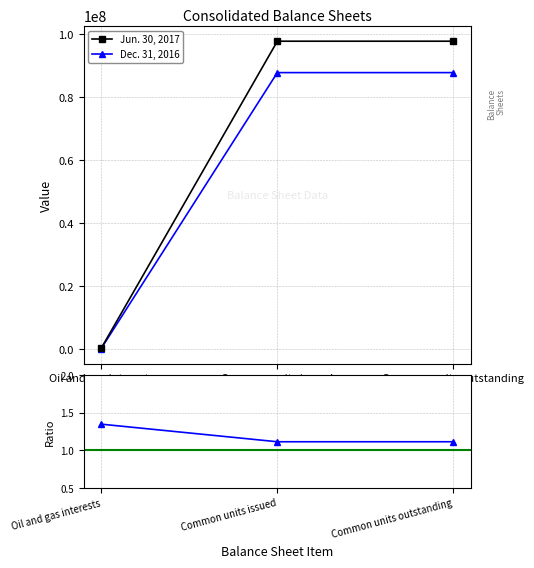

Which has a higher value, Oil and gas interests or Common units issued?

Common units issued